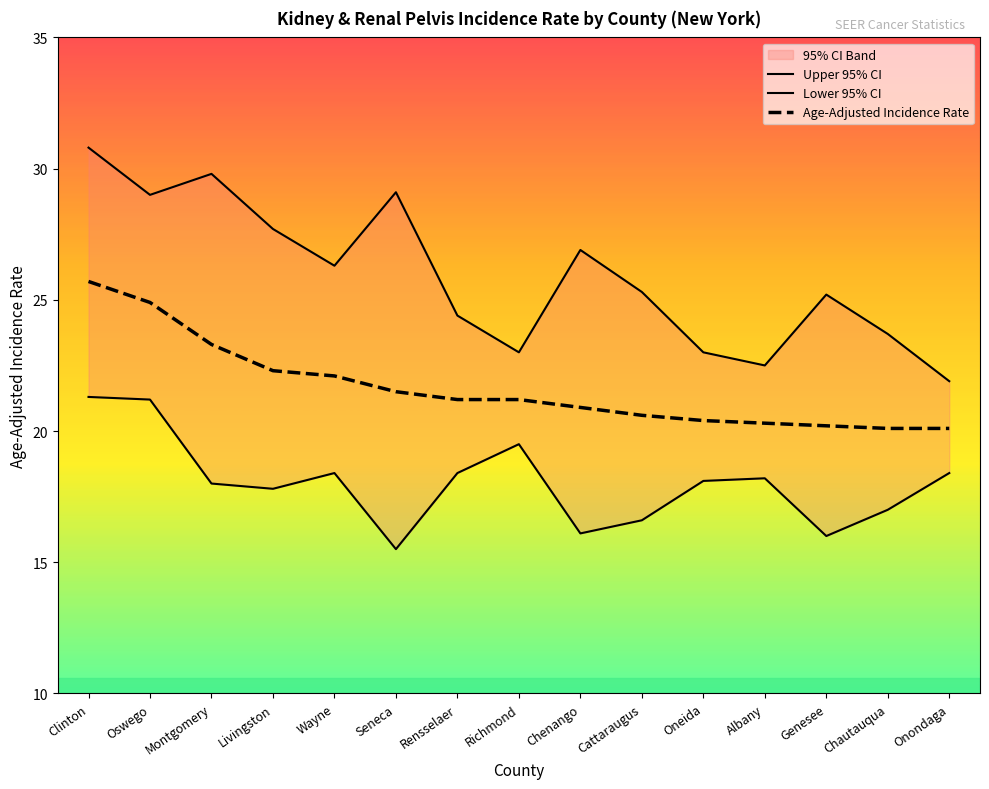

What is the sum of the Age-Adjusted Incidence Rate values at Seneca and Clinton?

47.2